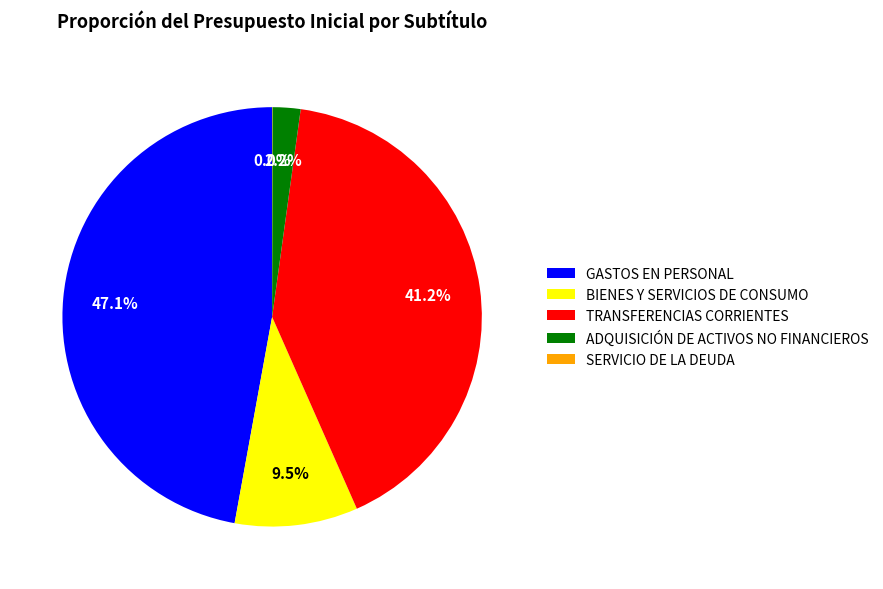

True or false: GASTOS EN PERSONAL accounts for 56% of the total.

False